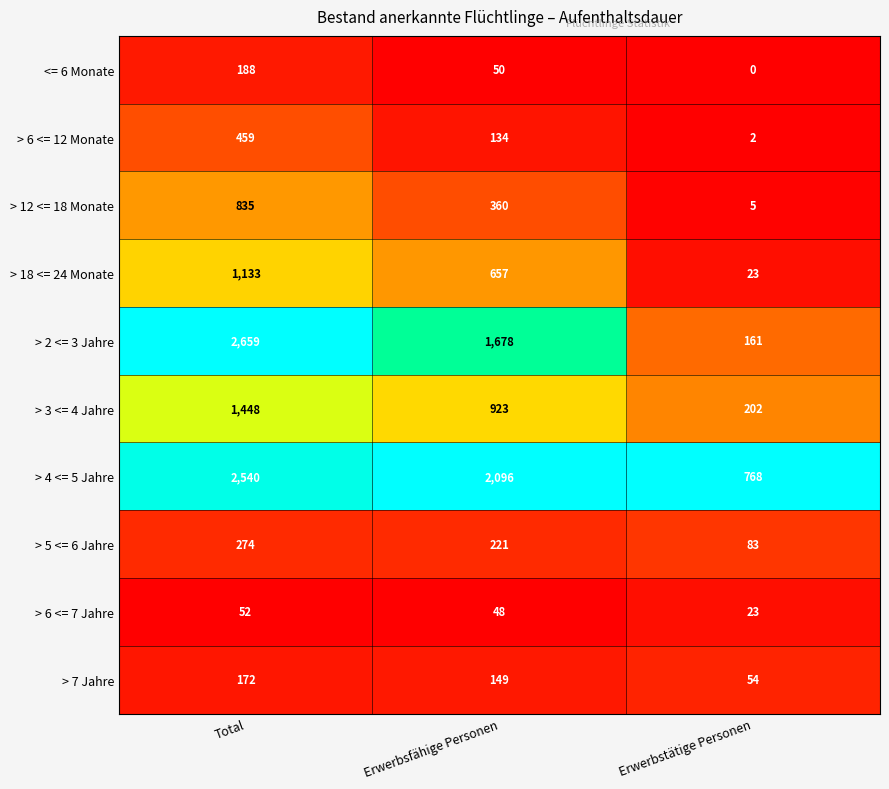

Is it true that > 7 Jahre equals 95 at Total?

False